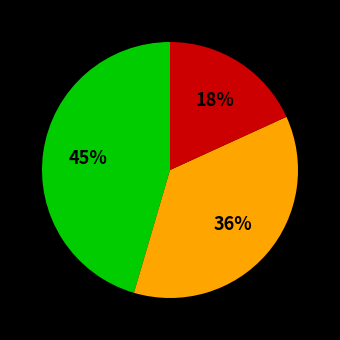

Is there a majority slice in this chart?

No